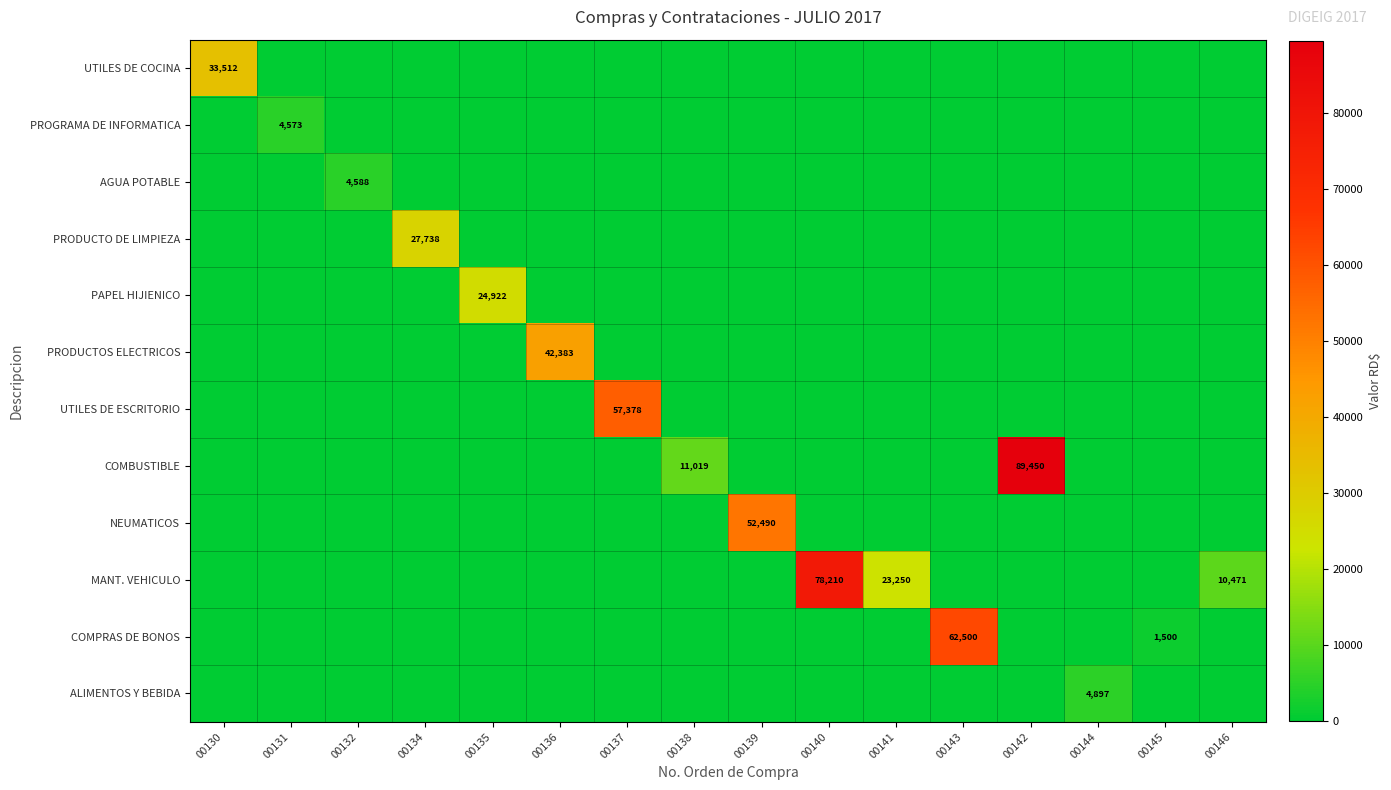

At which label does PROGRAMA DE INFORMATICA reach its peak?

00131